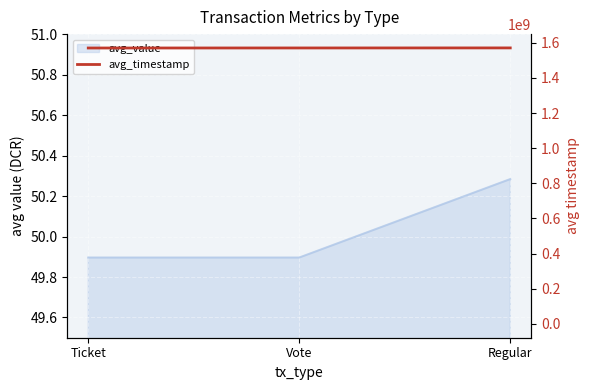

Reading right to left, list all the values displayed in this chart.

1570427462	1570146347	1569928166